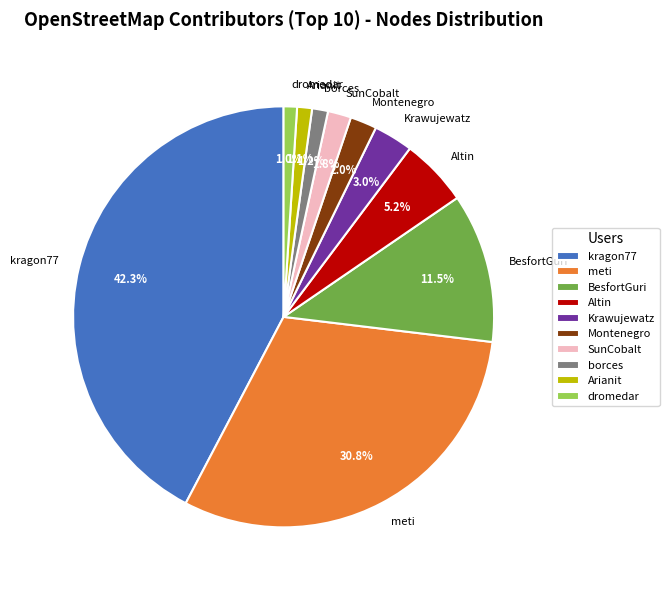

Which category has the biggest portion of the pie?

kragon77